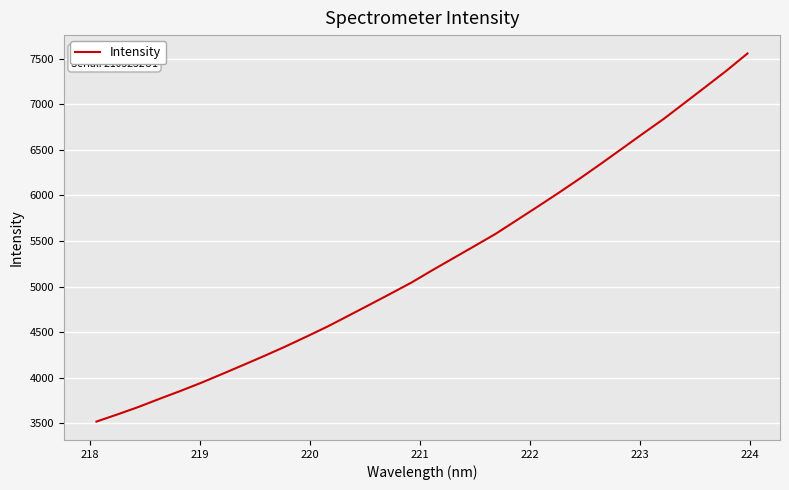

What is the greatest value displayed?

7555.2